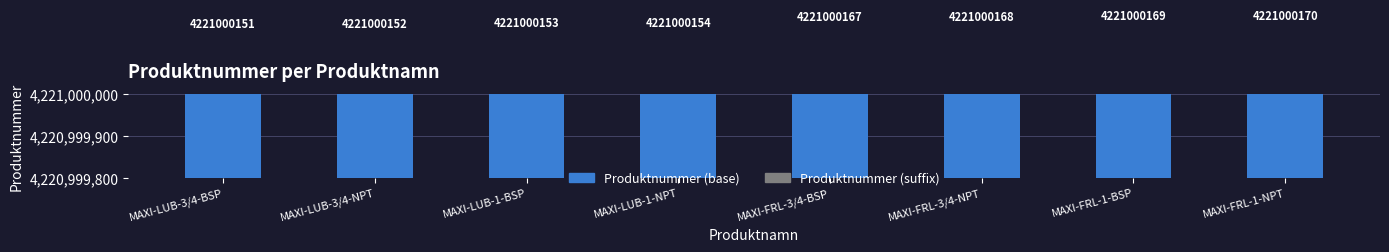

Which category has the lowest value across all series?

MAXI-LUB-3/4-BSP